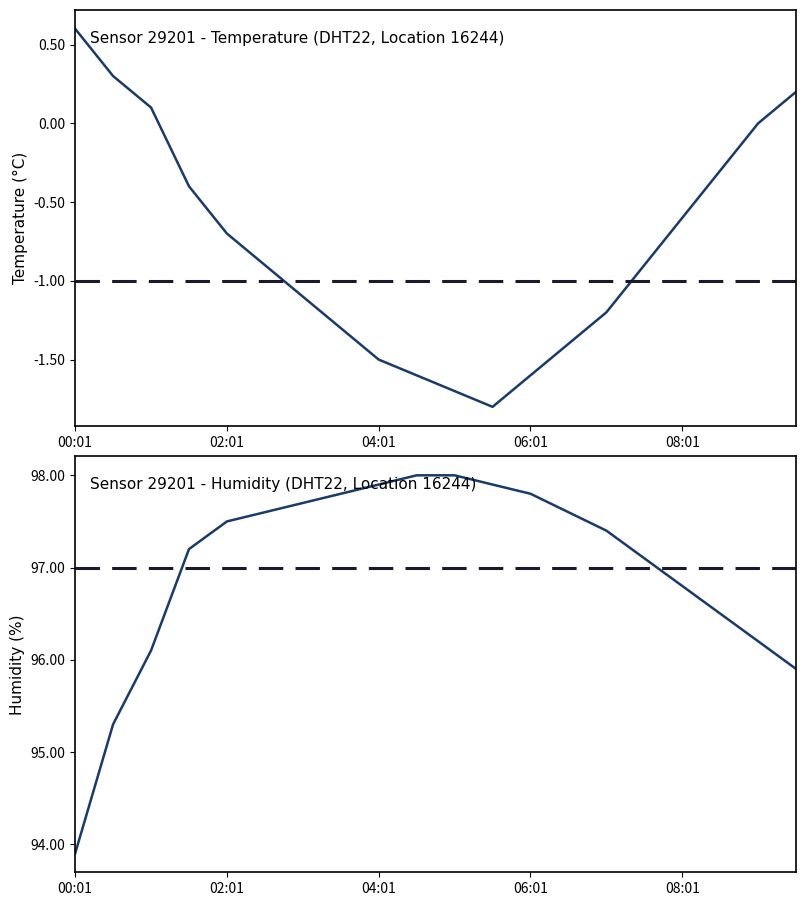

True or false: temperature has a value of -1.8 at 11.

True